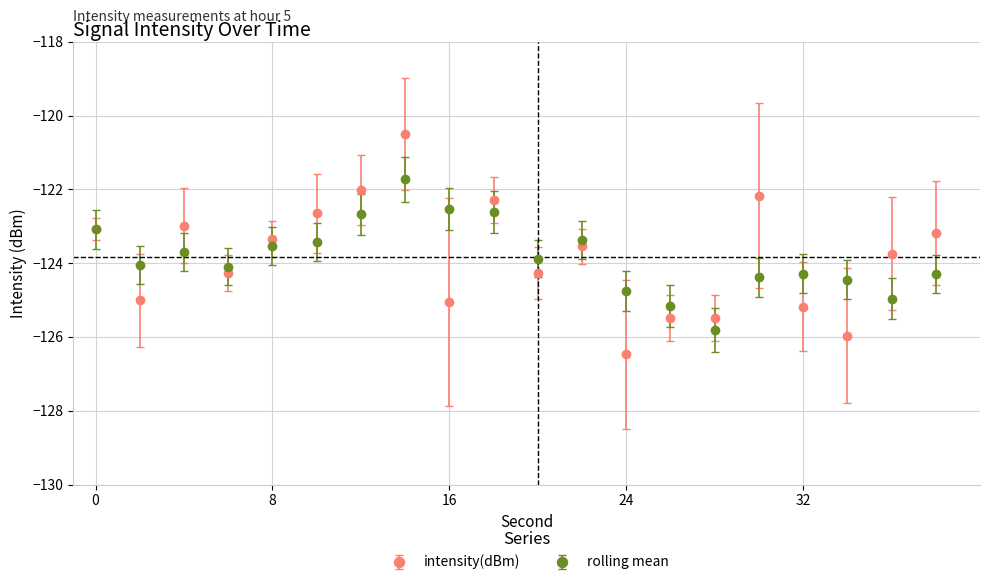

What is the maximum value shown in the chart?

-120.5